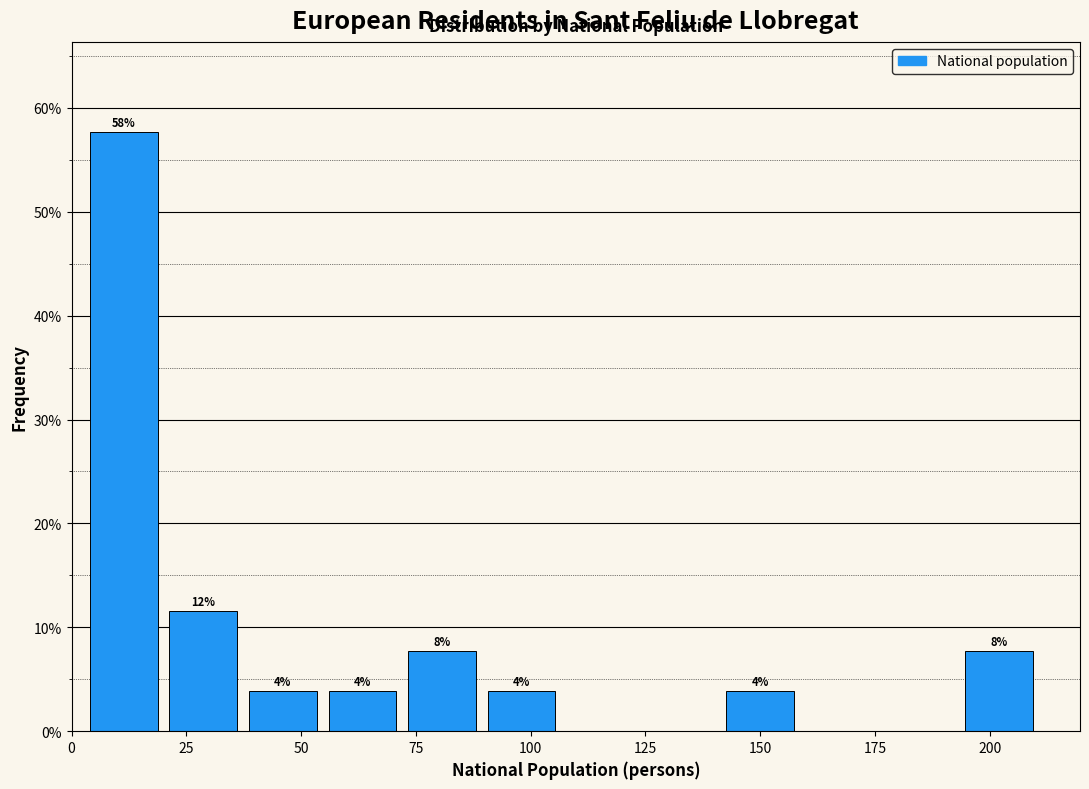

Read against the x-axis, roughly where is the centre of the tallest bar?

10